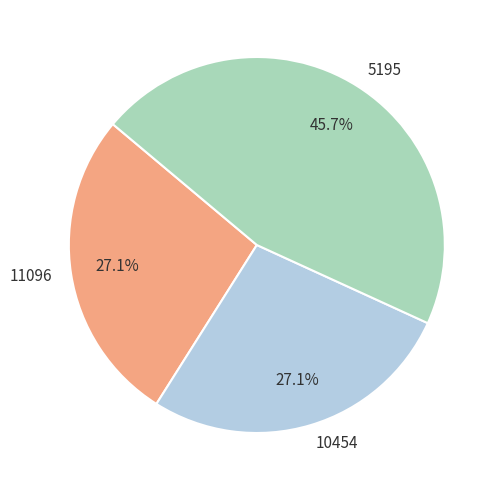

What portion of the pie excludes 10454?

72.9%